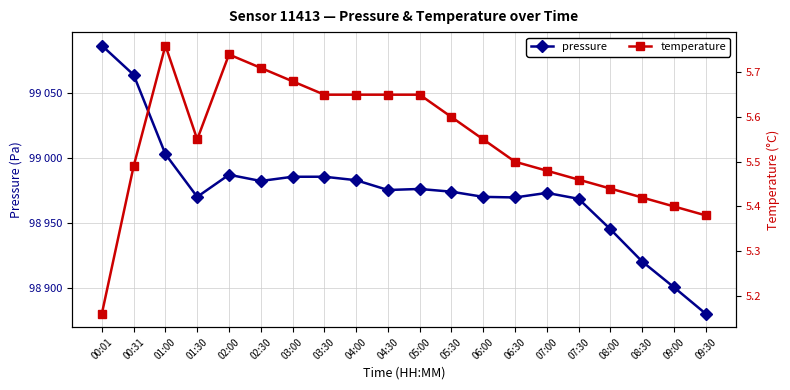

Reading right to left, what are all the values shown in this chart?

pressure: 09:30=98880.2	09:00=98900.5	08:30=98920.3	08:00=98945.1	07:30=98968.5	07:00=98973.0	06:30=98969.5	06:00=98970.0	05:30=98973.9	05:00=98976.1	04:30=98975.2	04:00=98982.8	03:30=98985.4	03:00=98985.4	02:30=98982.2	02:00=98987.0	01:30=98970.0	01:00=99002.8	00:31=99063.7	00:01=99086.2
temperature: 09:30=5.4	09:00=5.4	08:30=5.4	08:00=5.4	07:30=5.5	07:00=5.5	06:30=5.5	06:00=5.5	05:30=5.6	05:00=5.7	04:30=5.7	04:00=5.7	03:30=5.7	03:00=5.7	02:30=5.7	02:00=5.7	01:30=5.5	01:00=5.8	00:31=5.5	00:01=5.2